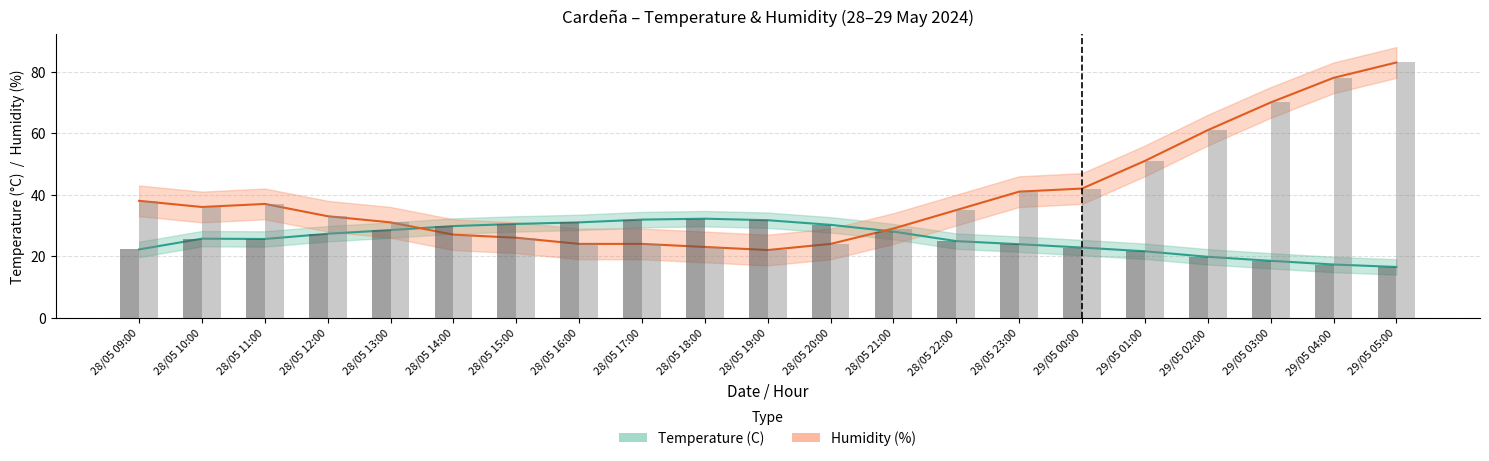

What is the label of the 19th bar from the right?

28/05 11:00